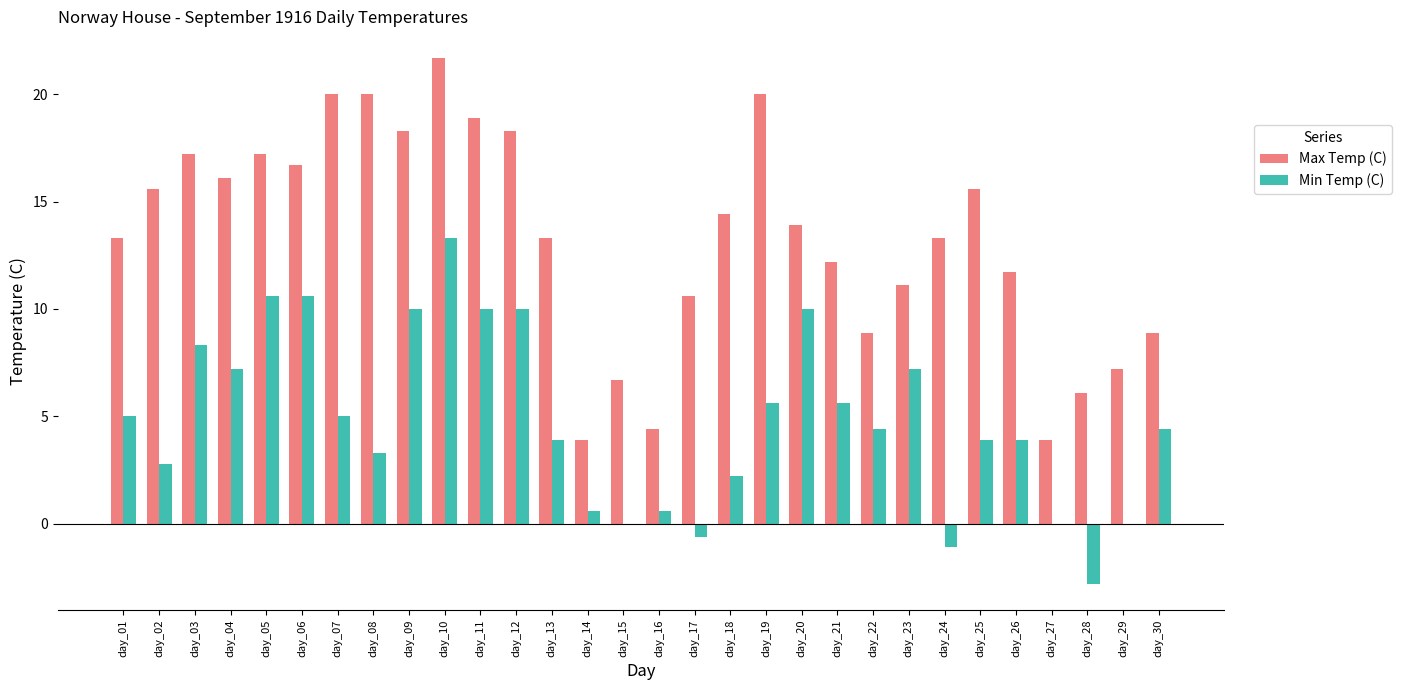

What is the spread (max minus min) of values at day_01?

8.3